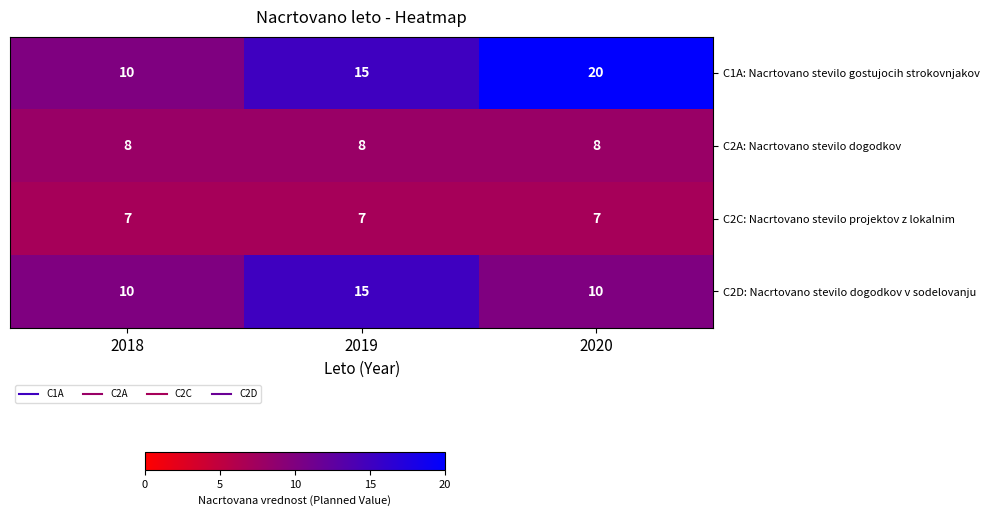

How many data points in C2D: Nacrtovano stevilo dogodkov v sodelovanju are above 10?

1